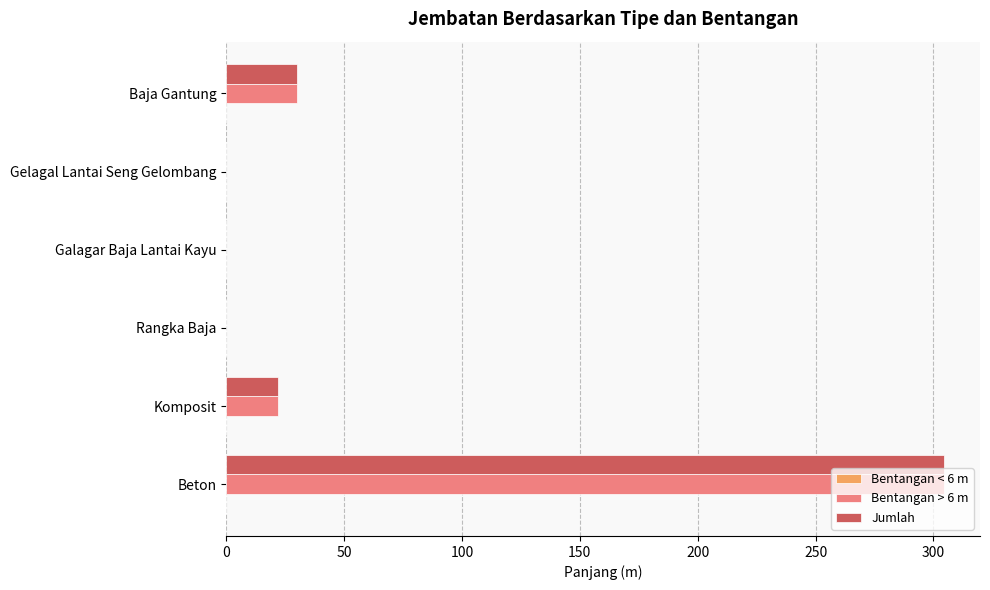

What is the sum of the Jumlah values at Komposit and Gelagal Lantai Seng Gelombang?

22.0